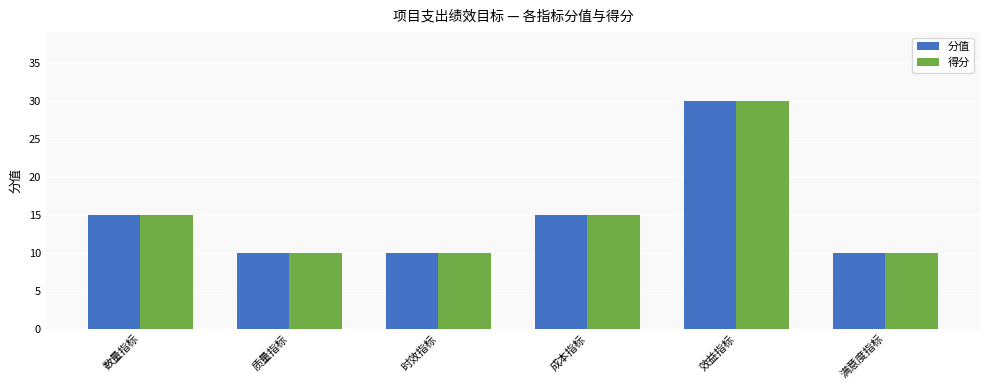

What is the total value across all series at 满意度指标?

20